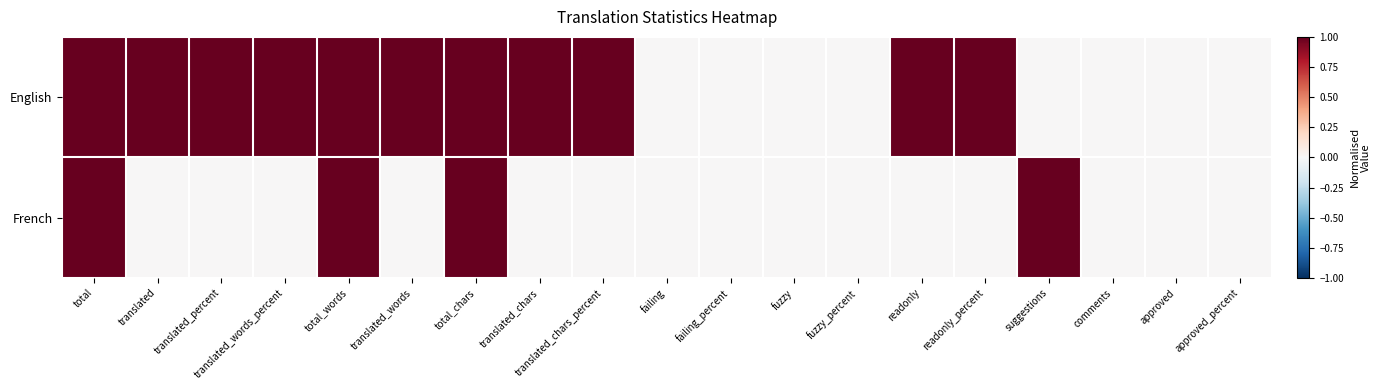

List the series in order of their overall mean, lowest first.

French, English